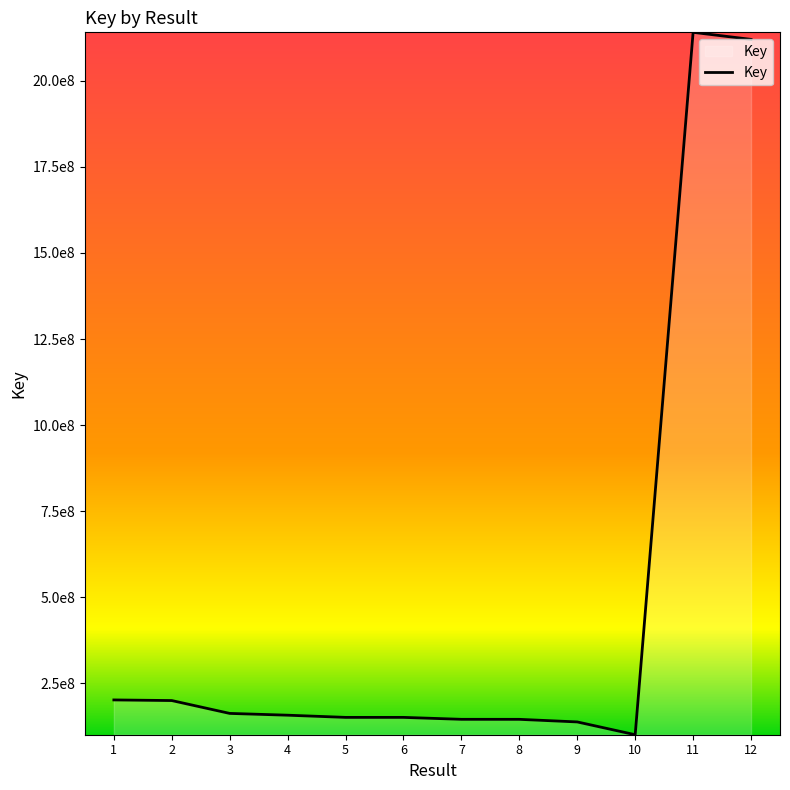

Rank the categories by value from lowest to highest.

10, 9, 8, 7, 6, 5, 4, 3, 2, 1, 12, 11